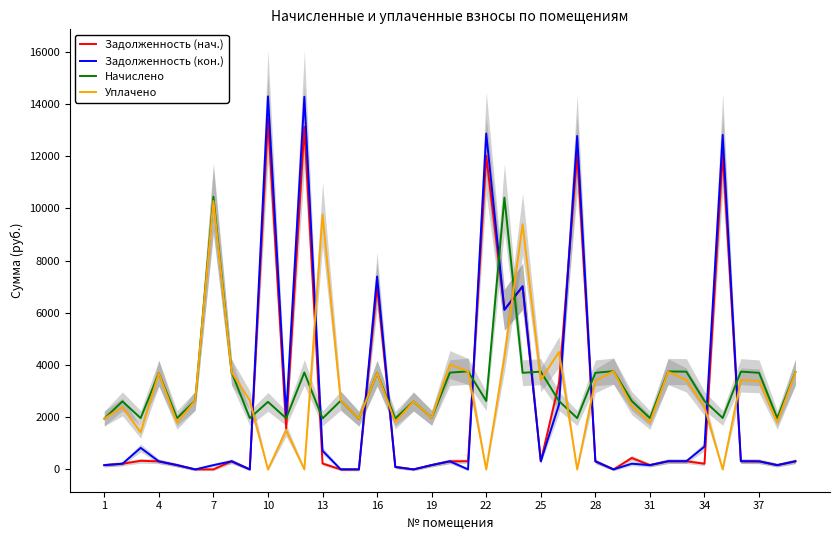

What is the maximum value for Задолженность (нач.)?

13423.2